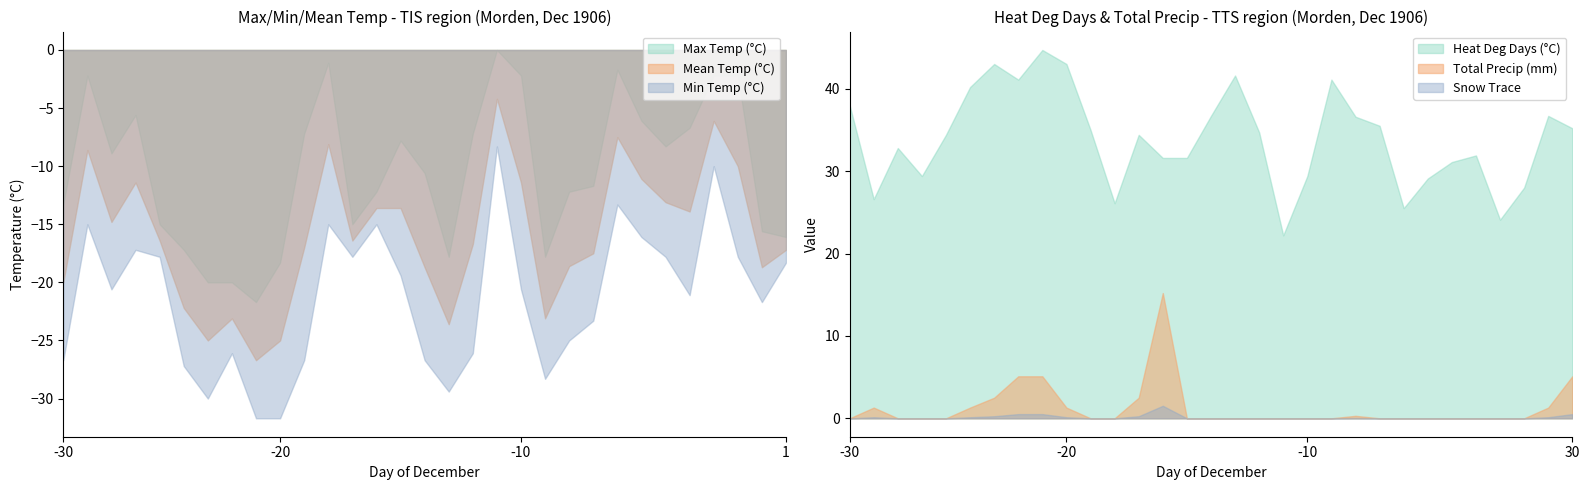

True or false: Max Temp (°C) has a value of -2.3 at 25.

False